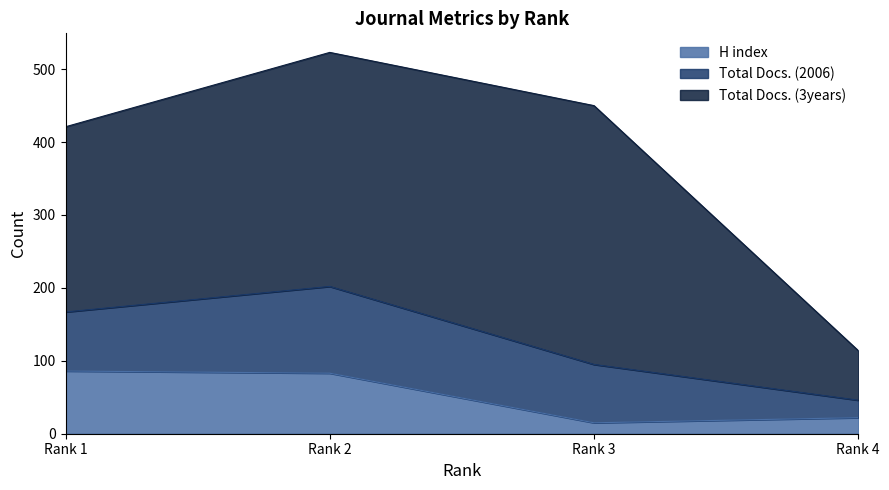

Rank the series by their maximum value, from lowest to highest.

H index, Total Docs. (2006), Total Docs. (3years)